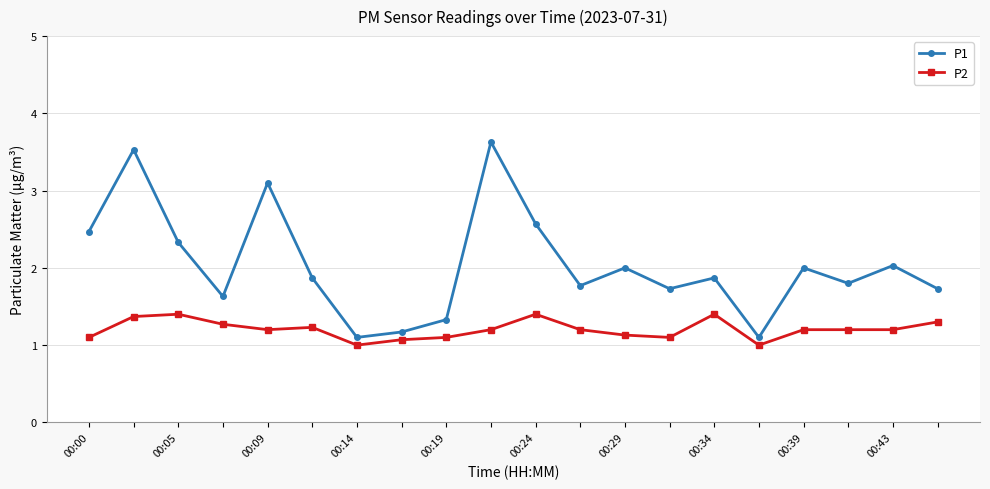

What is the maximum value shown in the chart?

3.6